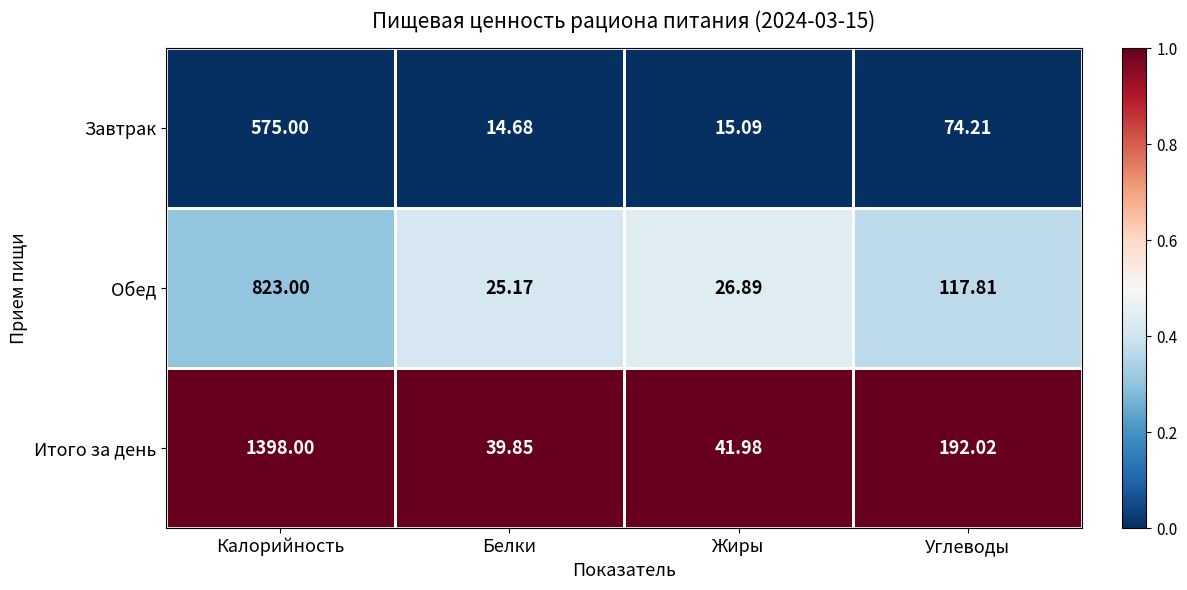

Rank the series by their maximum value, from highest to lowest.

Итого за день, Обед, Завтрак